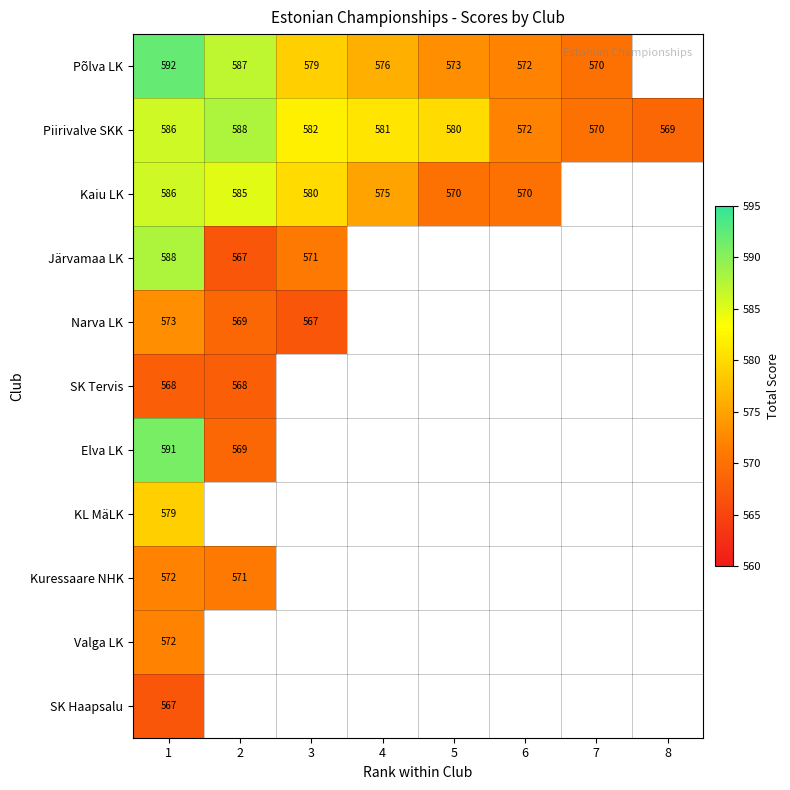

Is the value of Järvamaa LK at 2 greater than the value of Põlva LK at 5?

No